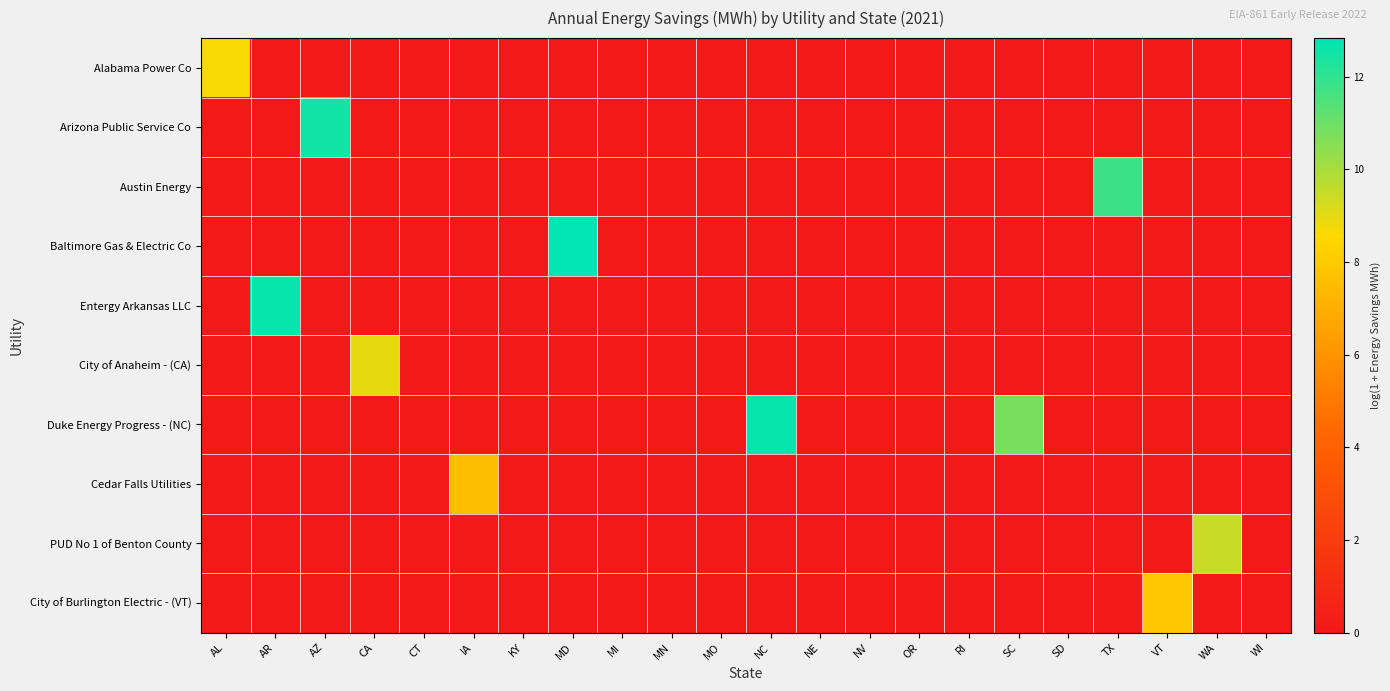

Reading left to right, what are all the values shown in this chart?

Alabama Power Co: AL=8.7	AR=0.0	AZ=0.0	CA=0.0	CT=0.0	IA=0.0	KY=0.0	MD=0.0	MI=0.0	MN=0.0	MO=0.0	NC=0.0	NE=0.0	NV=0.0	OR=0.0	RI=0.0	SC=0.0	SD=0.0	TX=0.0	VT=0.0	WA=0.0	WI=0.0
Arizona Public Service Co: AL=0.0	AR=0.0	AZ=12.5	CA=0.0	CT=0.0	IA=0.0	KY=0.0	MD=0.0	MI=0.0	MN=0.0	MO=0.0	NC=0.0	NE=0.0	NV=0.0	OR=0.0	RI=0.0	SC=0.0	SD=0.0	TX=0.0	VT=0.0	WA=0.0	WI=0.0
Austin Energy: AL=0.0	AR=0.0	AZ=0.0	CA=0.0	CT=0.0	IA=0.0	KY=0.0	MD=0.0	MI=0.0	MN=0.0	MO=0.0	NC=0.0	NE=0.0	NV=0.0	OR=0.0	RI=0.0	SC=0.0	SD=0.0	TX=11.8	VT=0.0	WA=0.0	WI=0.0
Baltimore Gas & Electric Co: AL=0.0	AR=0.0	AZ=0.0	CA=0.0	CT=0.0	IA=0.0	KY=0.0	MD=12.8	MI=0.0	MN=0.0	MO=0.0	NC=0.0	NE=0.0	NV=0.0	OR=0.0	RI=0.0	SC=0.0	SD=0.0	TX=0.0	VT=0.0	WA=0.0	WI=0.0
Entergy Arkansas LLC: AL=0.0	AR=12.6	AZ=0.0	CA=0.0	CT=0.0	IA=0.0	KY=0.0	MD=0.0	MI=0.0	MN=0.0	MO=0.0	NC=0.0	NE=0.0	NV=0.0	OR=0.0	RI=0.0	SC=0.0	SD=0.0	TX=0.0	VT=0.0	WA=0.0	WI=0.0
City of Anaheim - (CA): AL=0.0	AR=0.0	AZ=0.0	CA=9.0	CT=0.0	IA=0.0	KY=0.0	MD=0.0	MI=0.0	MN=0.0	MO=0.0	NC=0.0	NE=0.0	NV=0.0	OR=0.0	RI=0.0	SC=0.0	SD=0.0	TX=0.0	VT=0.0	WA=0.0	WI=0.0
Duke Energy Progress - (NC): AL=0.0	AR=0.0	AZ=0.0	CA=0.0	CT=0.0	IA=0.0	KY=0.0	MD=0.0	MI=0.0	MN=0.0	MO=0.0	NC=12.6	NE=0.0	NV=0.0	OR=0.0	RI=0.0	SC=10.8	SD=0.0	TX=0.0	VT=0.0	WA=0.0	WI=0.0
Cedar Falls Utilities: AL=0.0	AR=0.0	AZ=0.0	CA=0.0	CT=0.0	IA=7.6	KY=0.0	MD=0.0	MI=0.0	MN=0.0	MO=0.0	NC=0.0	NE=0.0	NV=0.0	OR=0.0	RI=0.0	SC=0.0	SD=0.0	TX=0.0	VT=0.0	WA=0.0	WI=0.0
PUD No 1 of Benton County: AL=0.0	AR=0.0	AZ=0.0	CA=0.0	CT=0.0	IA=0.0	KY=0.0	MD=0.0	MI=0.0	MN=0.0	MO=0.0	NC=0.0	NE=0.0	NV=0.0	OR=0.0	RI=0.0	SC=0.0	SD=0.0	TX=0.0	VT=0.0	WA=9.5	WI=0.0
City of Burlington Electric - (VT): AL=0.0	AR=0.0	AZ=0.0	CA=0.0	CT=0.0	IA=0.0	KY=0.0	MD=0.0	MI=0.0	MN=0.0	MO=0.0	NC=0.0	NE=0.0	NV=0.0	OR=0.0	RI=0.0	SC=0.0	SD=0.0	TX=0.0	VT=7.9	WA=0.0	WI=0.0